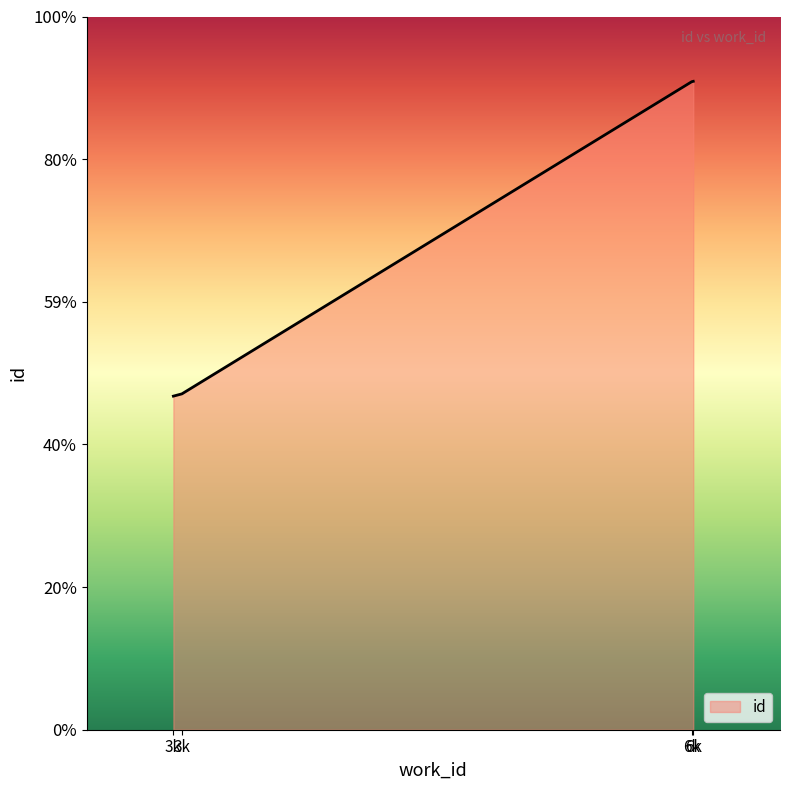

Is this an area chart (filled region under the line)?

Yes